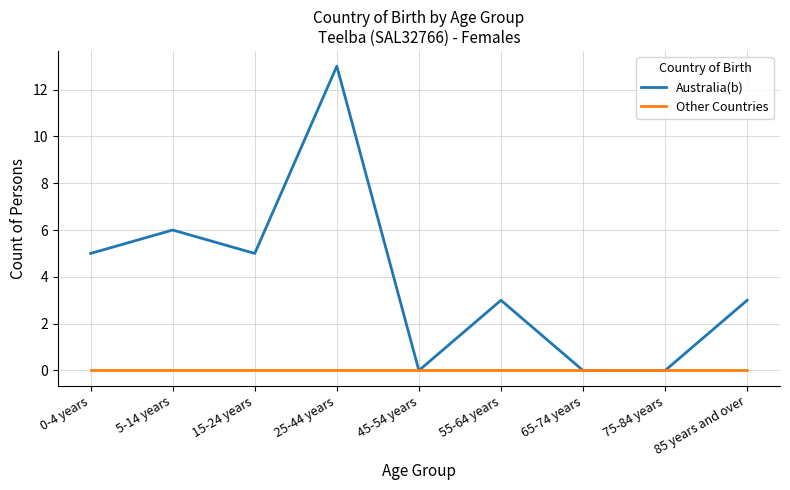

At which category is the sum across all series the highest?

25-44 years